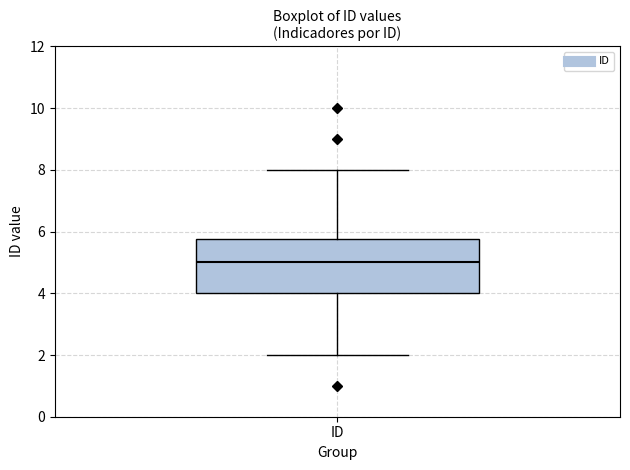

Transcribe this box plot: give where the median line is, the range the box spans, and where the two whiskers end, as read against the y-axis. The values are not printed on the chart, so give them approximately, as read against the axis.

median 5.0, box 4.0 to 5.8, whiskers 2.0 to 8.0